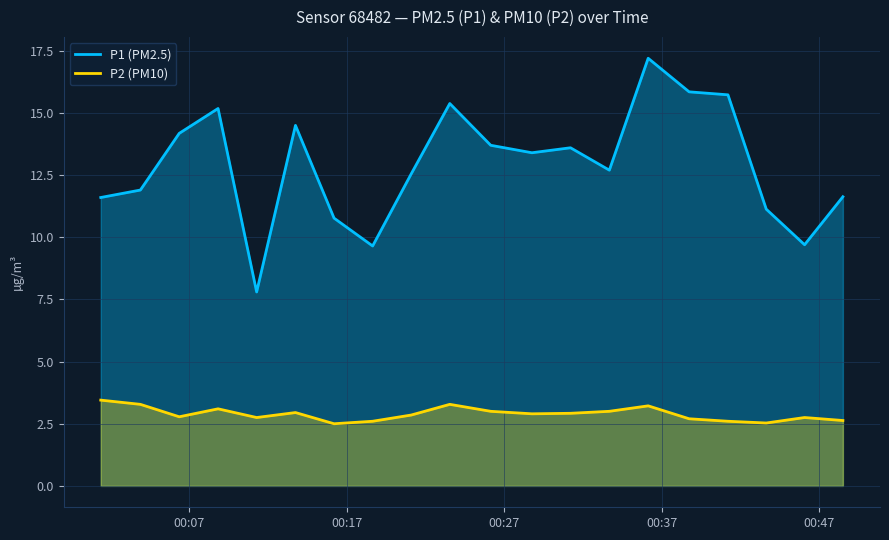

How many values in the P1 series exceed 13?

10